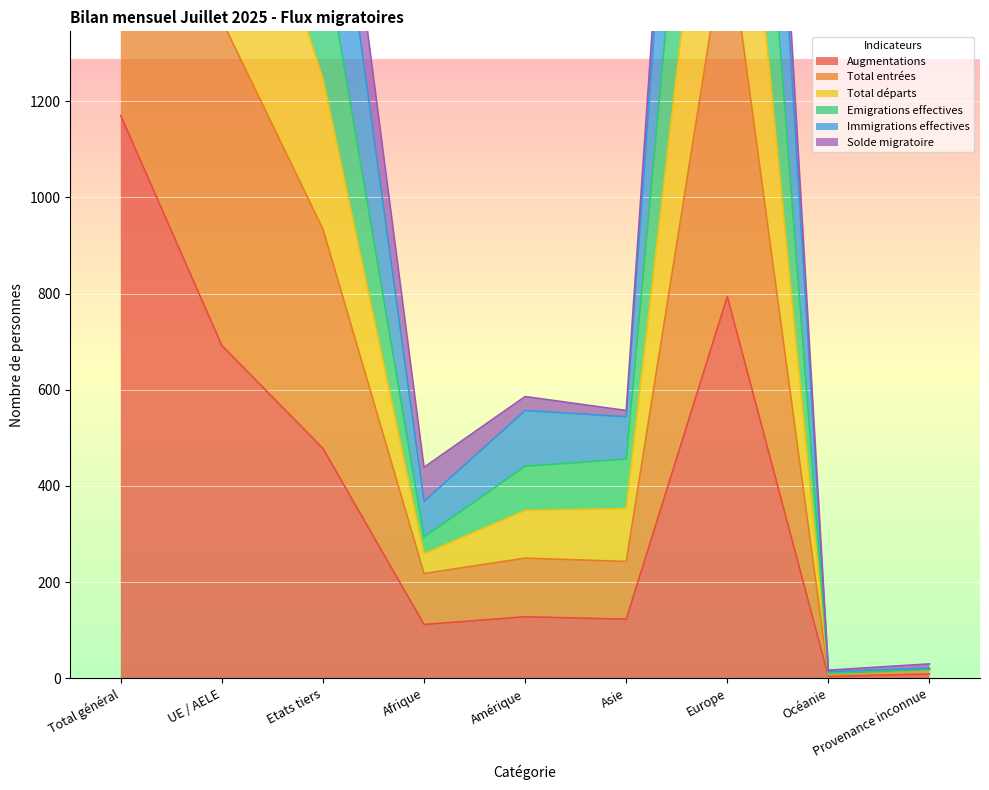

The Augmentations series shows 112 at Afrique. True or false?

True